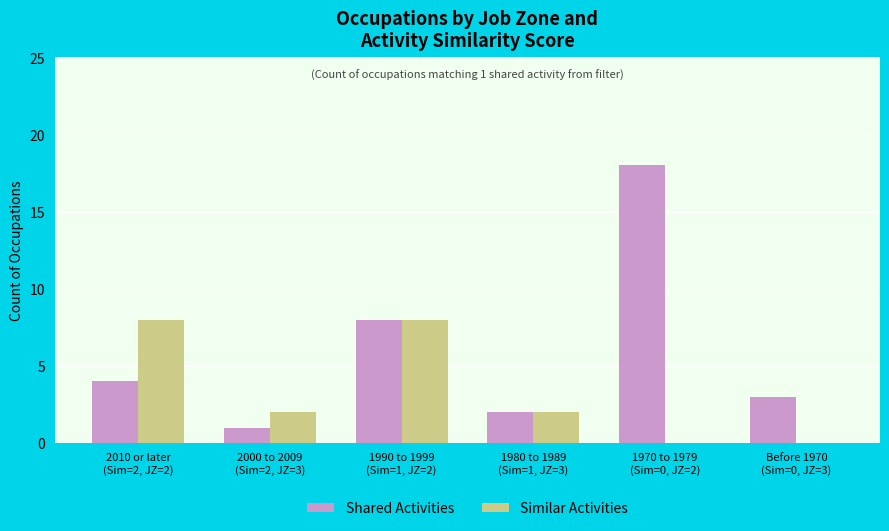

Is it true that Shared Activities equals 3 at Before 1970
(Sim=0, JZ=3)?

True